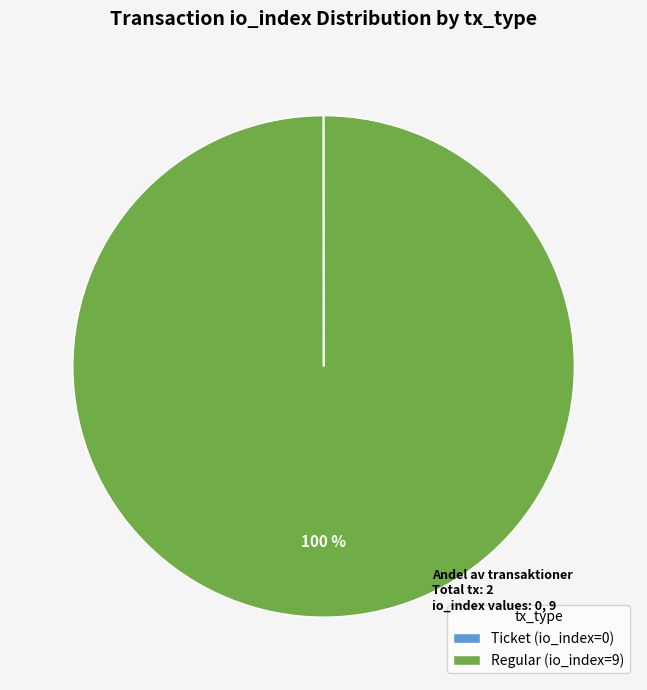

To the nearest percent, what portion does Regular (io_index=9) represent?

100%